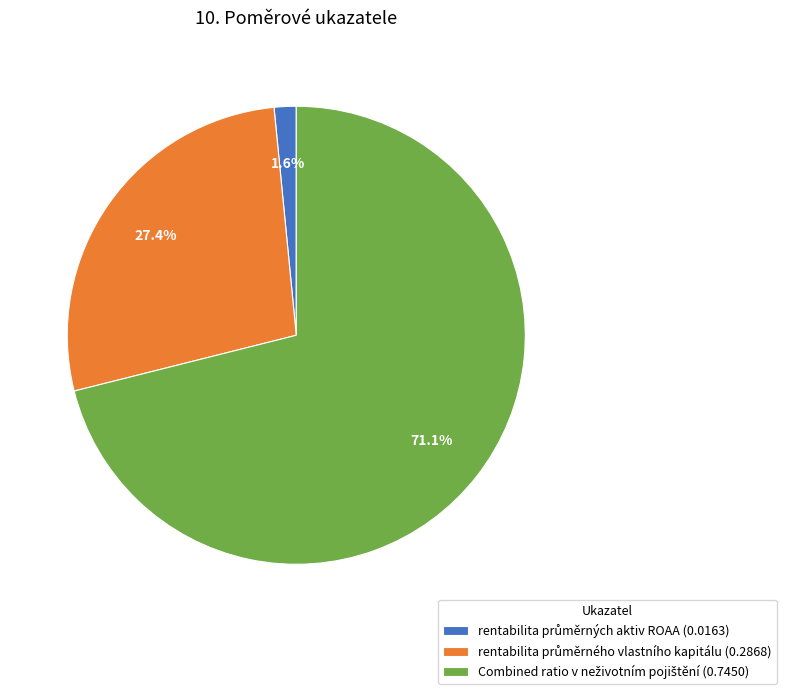

Is there a majority slice in this chart?

Yes